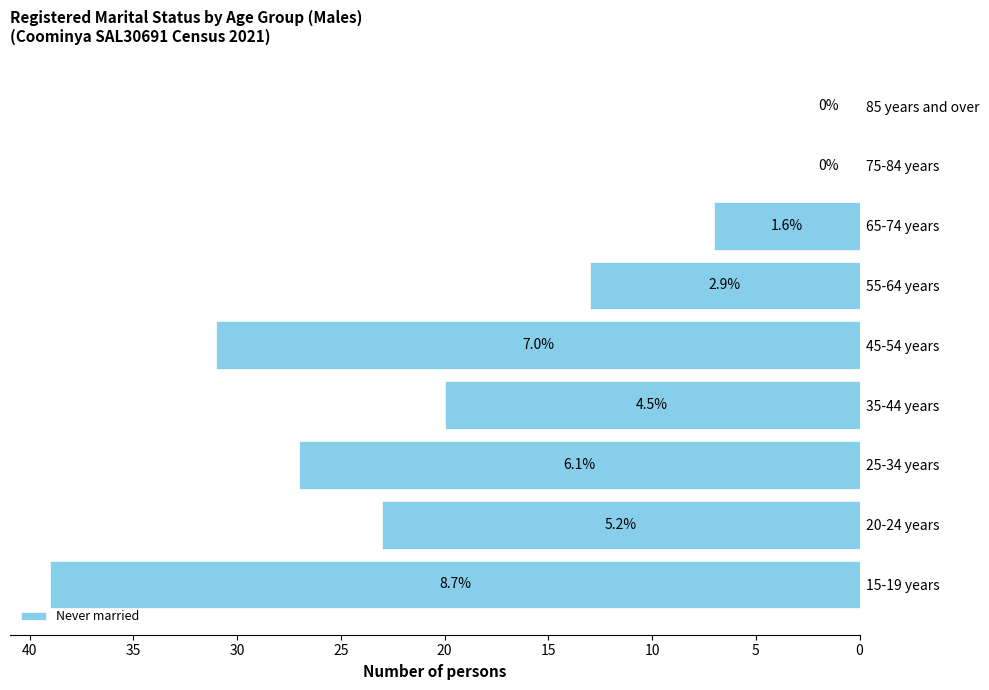

What is the difference between the maximum and minimum values?

39